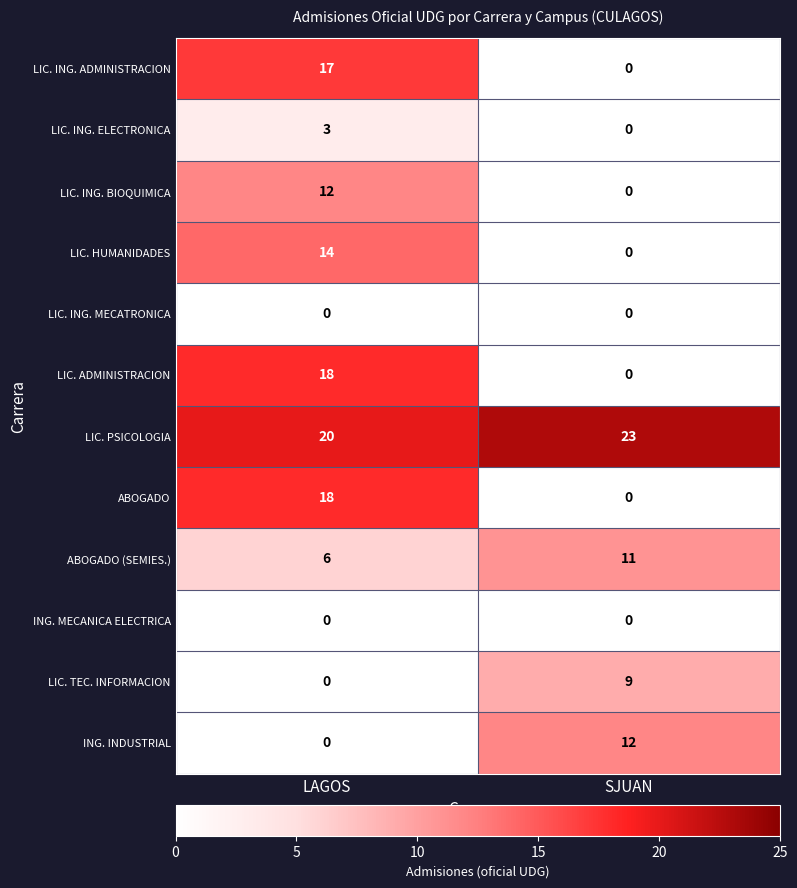

What is the total value across all series at LAGOS?

108